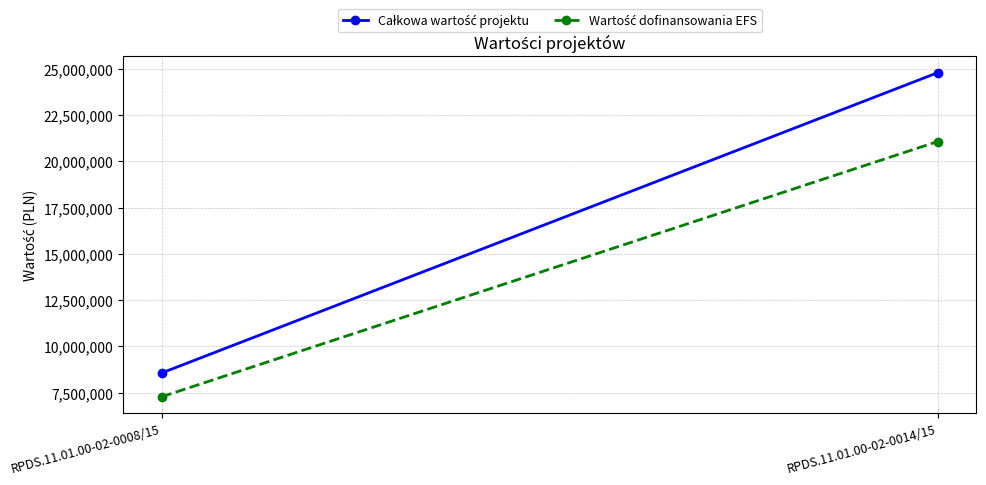

Which series has the largest total across all categories?

Całkowa wartość projektu